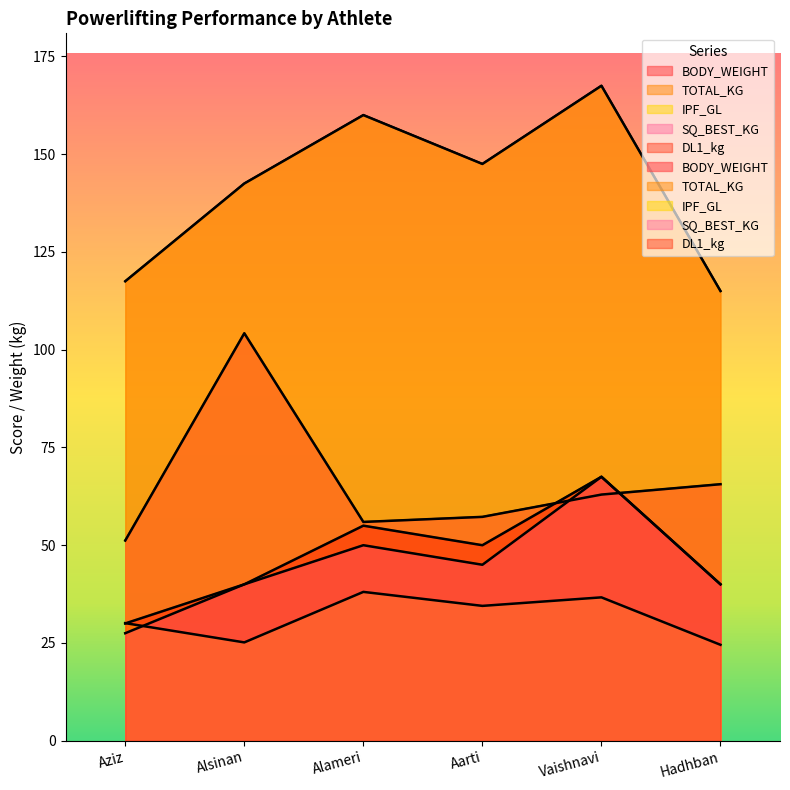

At which label does SQ_BEST_KG reach its peak?

Vaishnavi